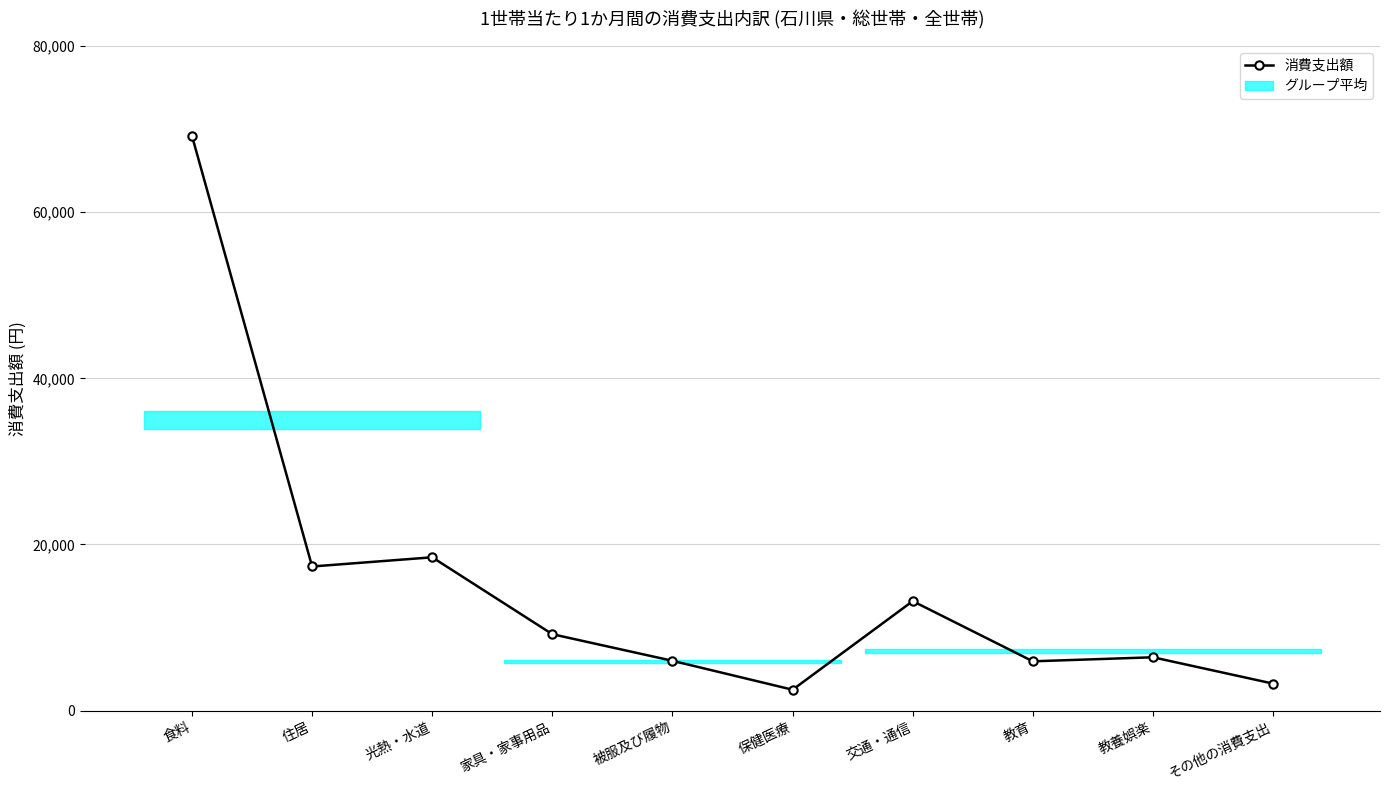

How many values are below 9203?

5